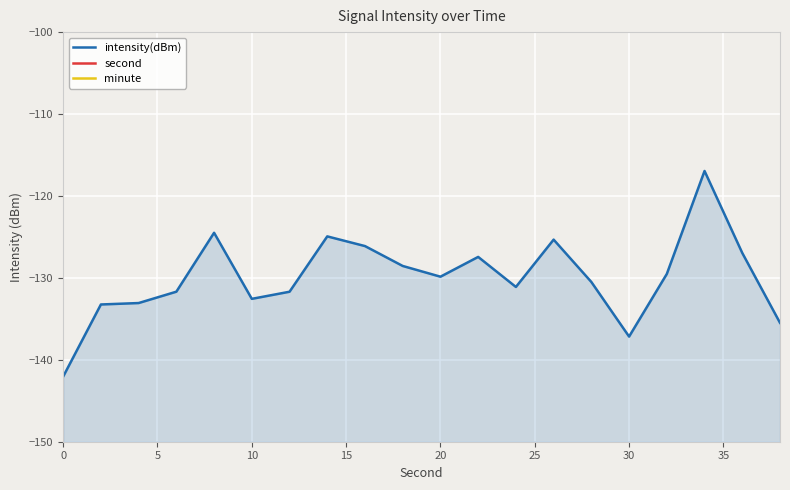

What is the sum of all second values?

380.0